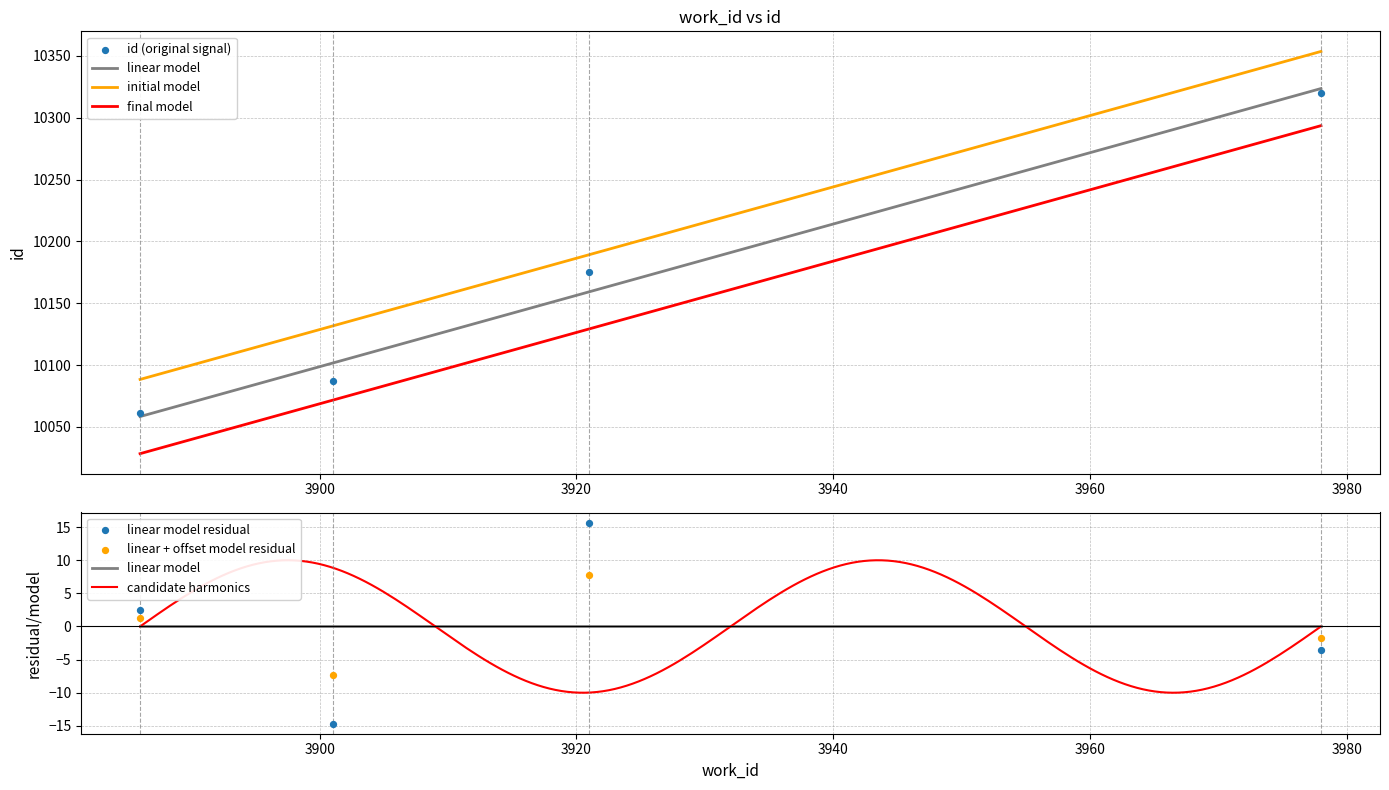

What is the change in value from 3921 to 3978?

+145